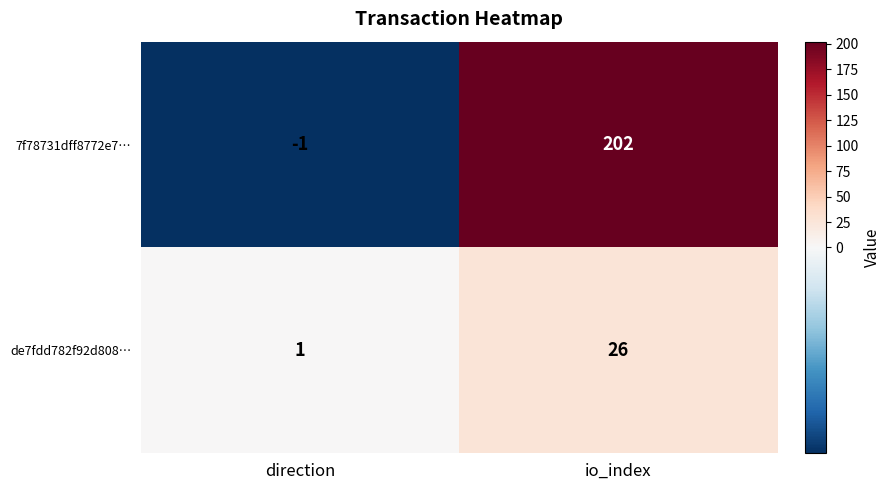

Which series has the largest total across all categories?

7f78731dff8772e7…